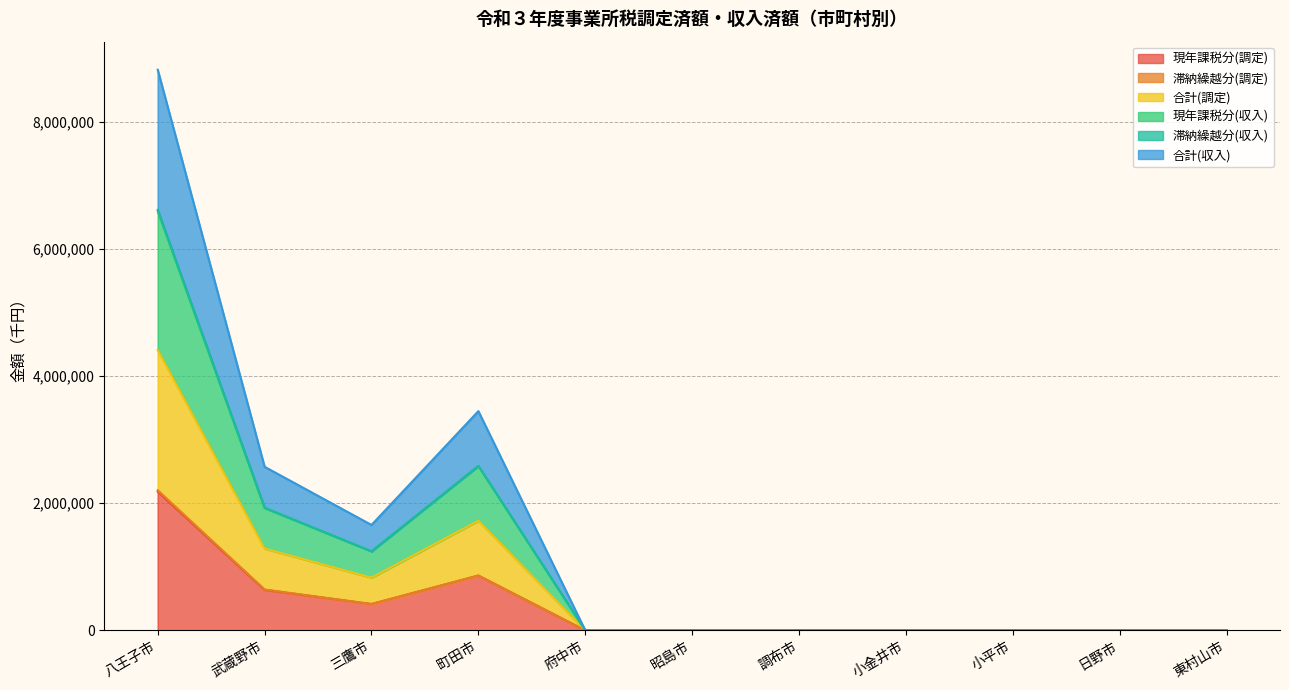

Which series changed the most between 町田市 and 日野市?

合計(収入)